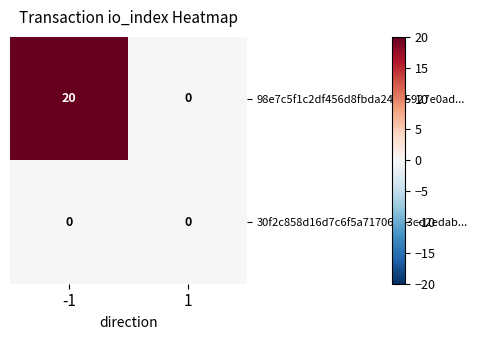

List the series in order of their overall mean, lowest first.

30f2c858d16d7c6f5a71706b63cd2edab..., 98e7c5f1c2df456d8fbda24c55927e0ad...